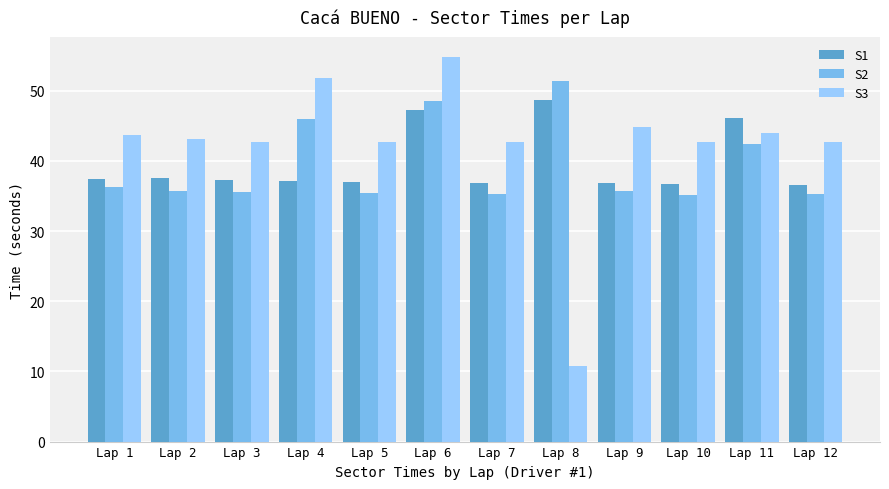

The S1 series shows 36.6 at Lap 12. True or false?

True